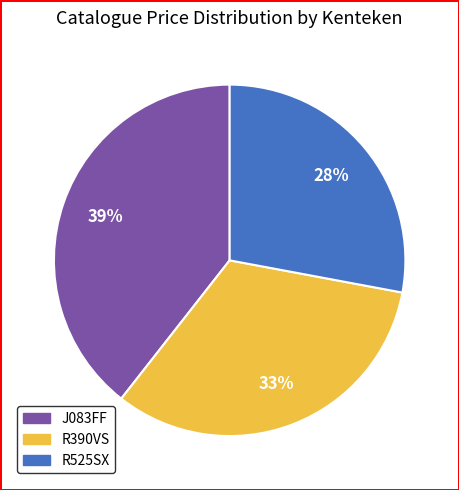

Which slice is the largest?

J083FF